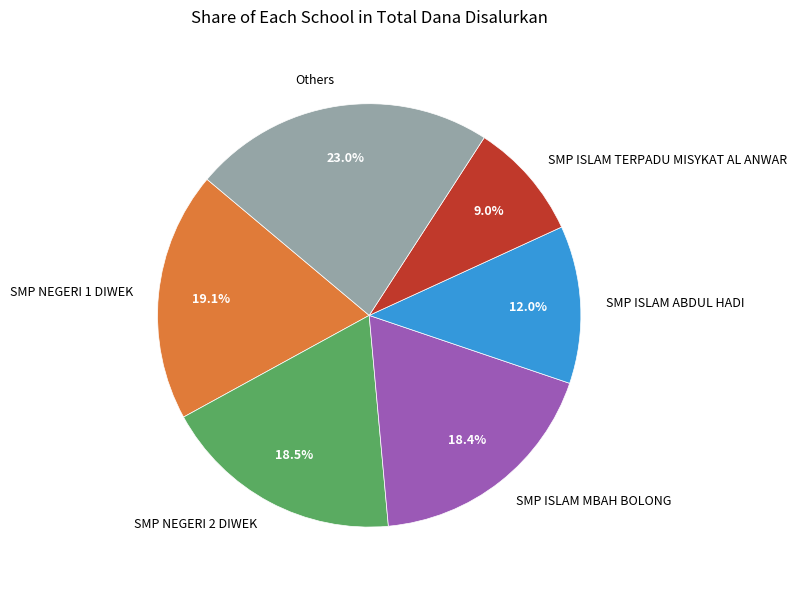

Is the sum of Others and SMP NEGERI 2 DIWEK greater than half?

No